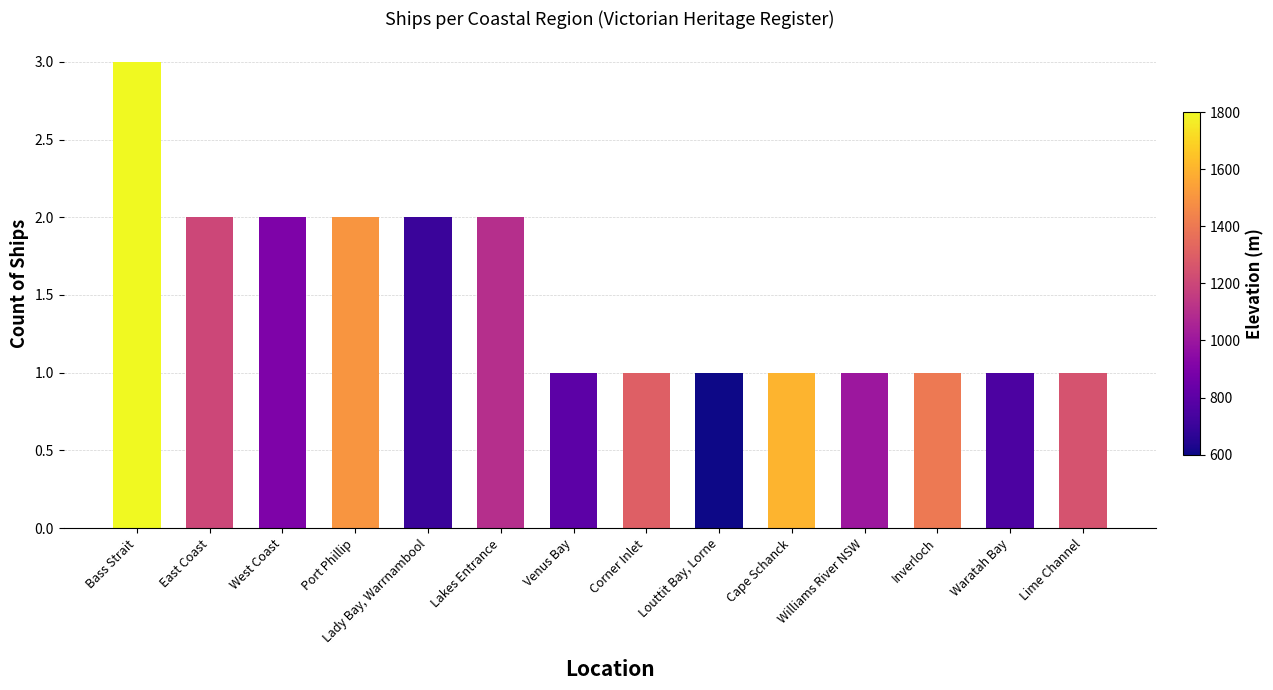

Approximately how many times larger is the value at Williams River NSW compared to Lady Bay, Warrnambool?

0.5